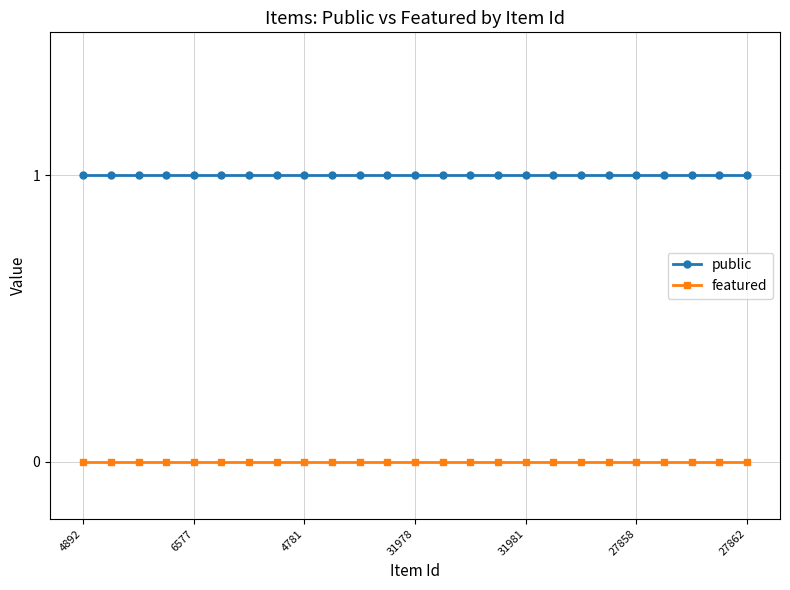

List the series in order of their overall mean, lowest first.

featured, public